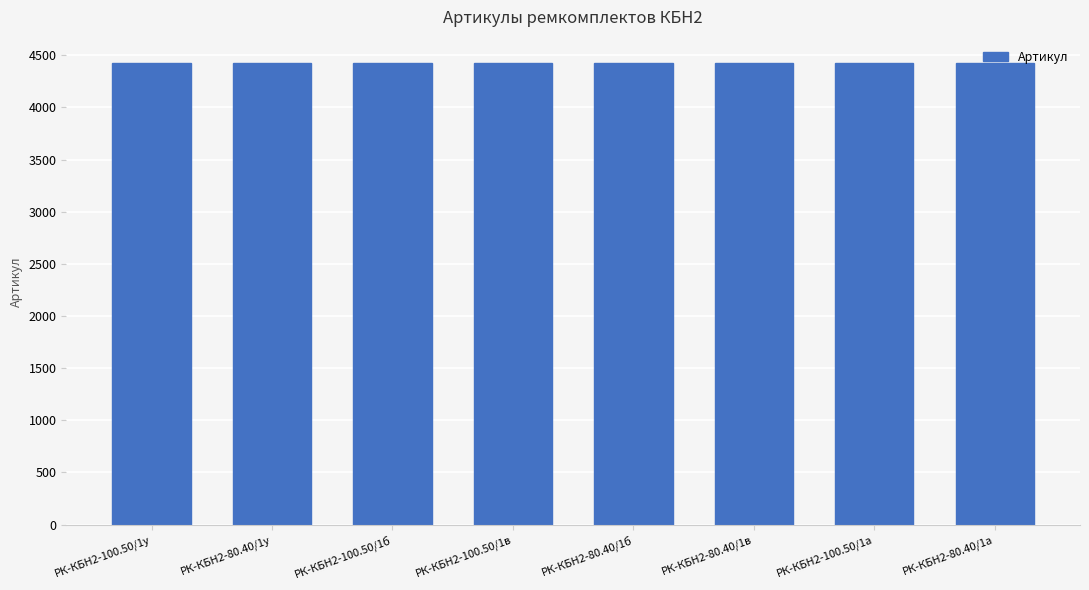

What position from the right is РК-КБН2-80.40/1б?

4